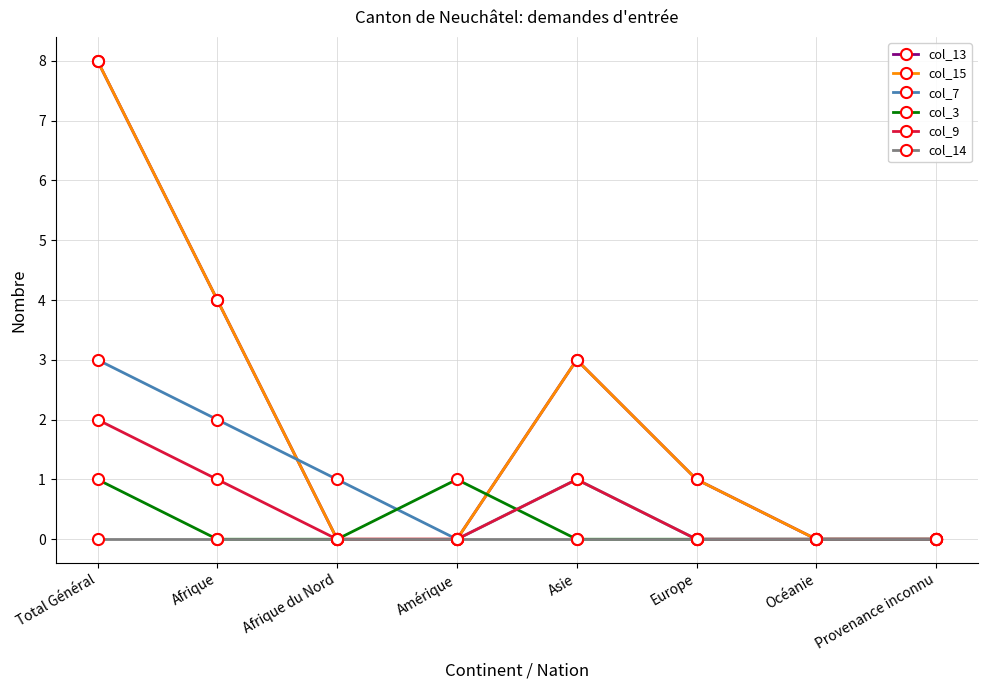

List the labels in order of col_13 value, largest first.

Total Général, Afrique, Asie, Europe, Afrique du Nord, Amérique, Océanie, Provenance inconnu